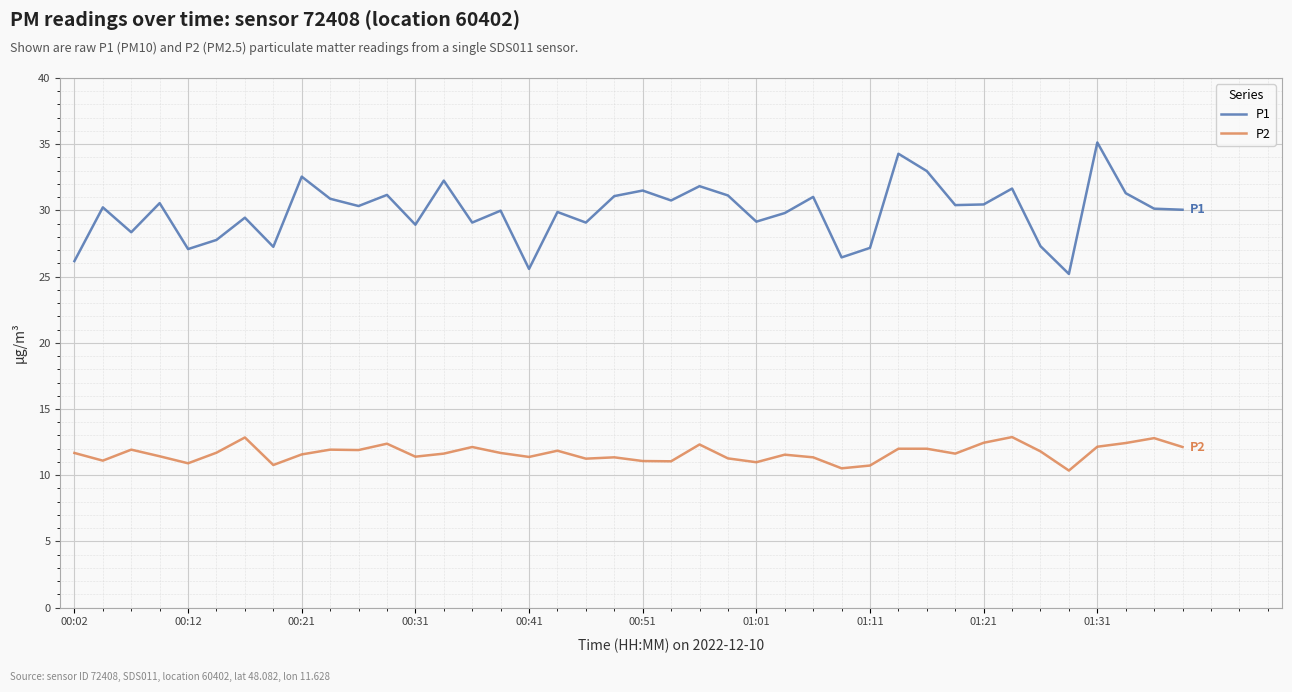

True or false: P1 and P2 cross at least once.

False